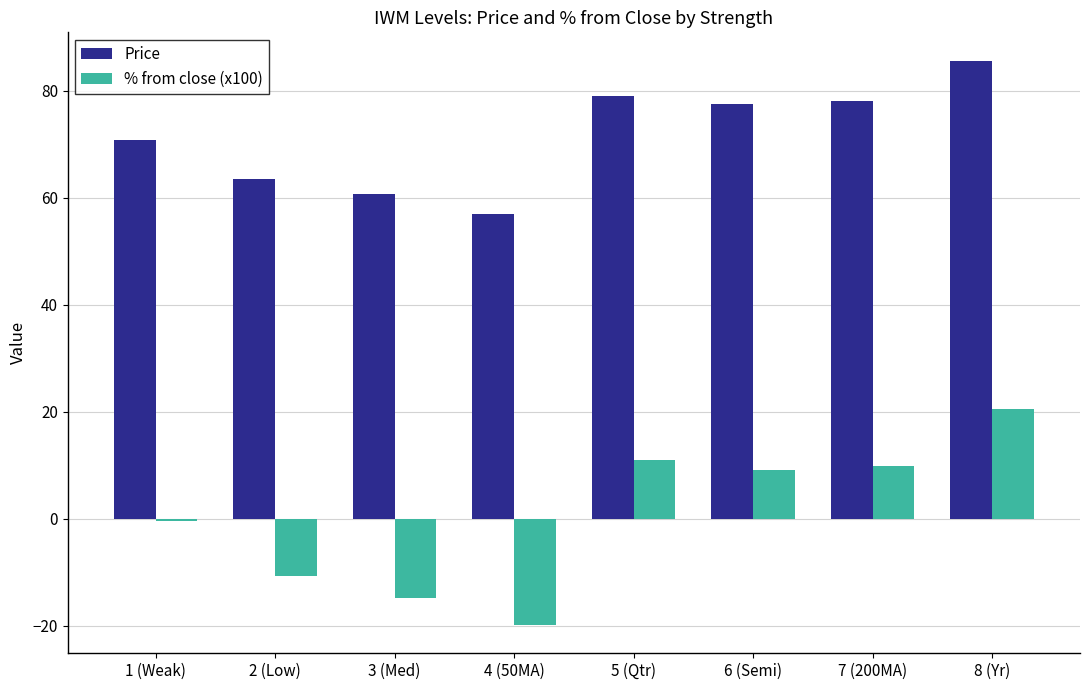

How many bars are there in total?

16